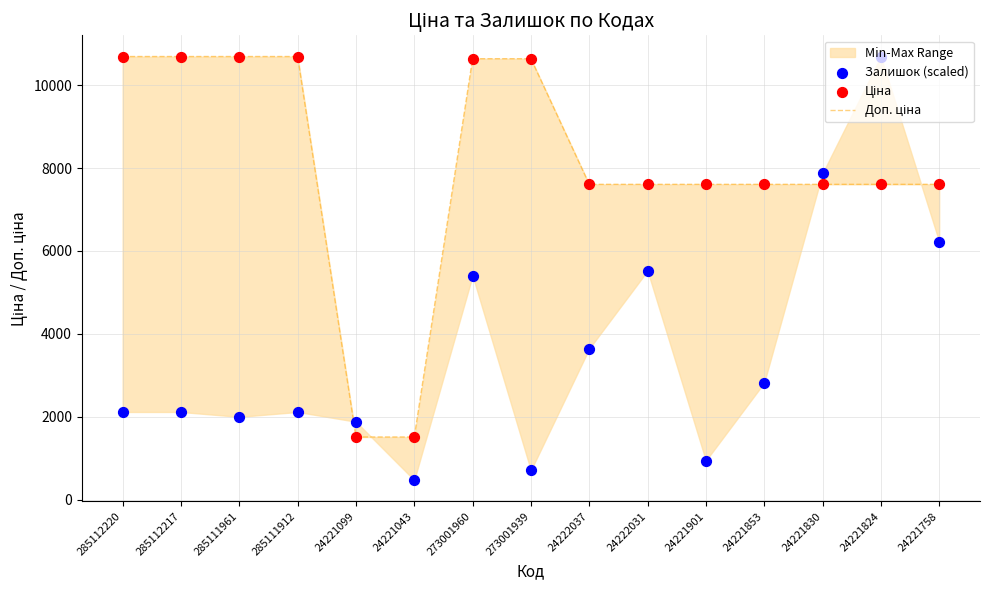

Which series reaches the minimum Y coordinate?

Залишок (scaled)